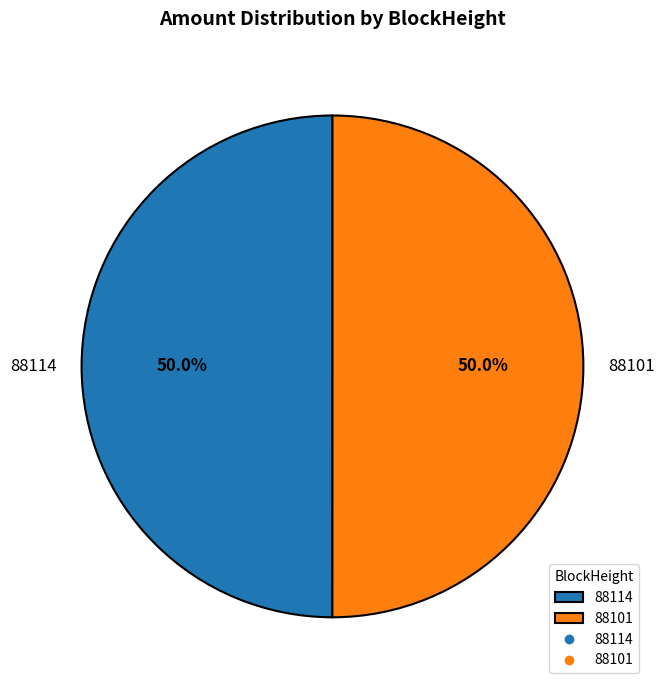

What is the ratio of the value at 88101 to the value at 88114?

1.0